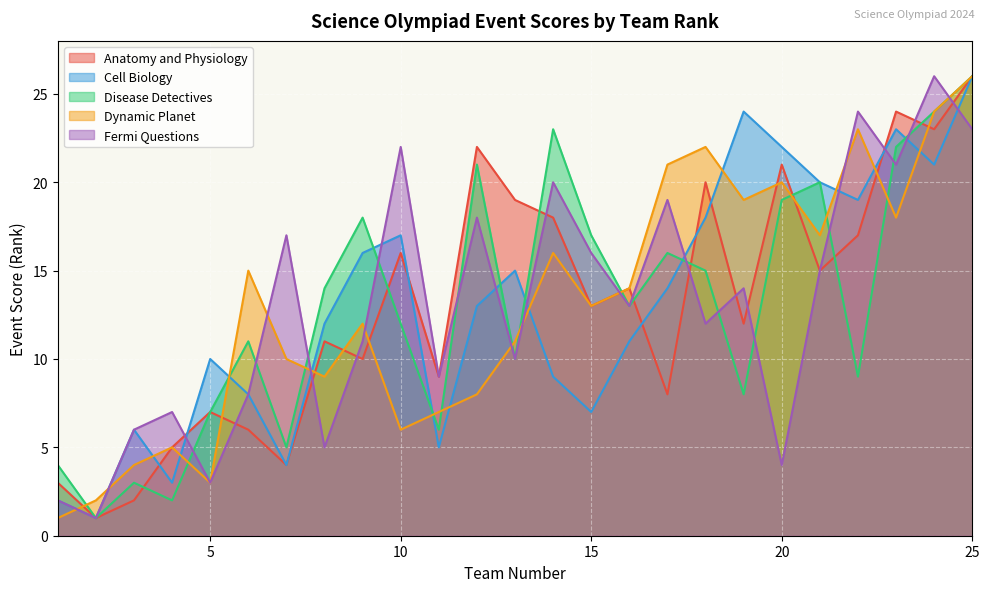

How many lines are shown in the chart?

5